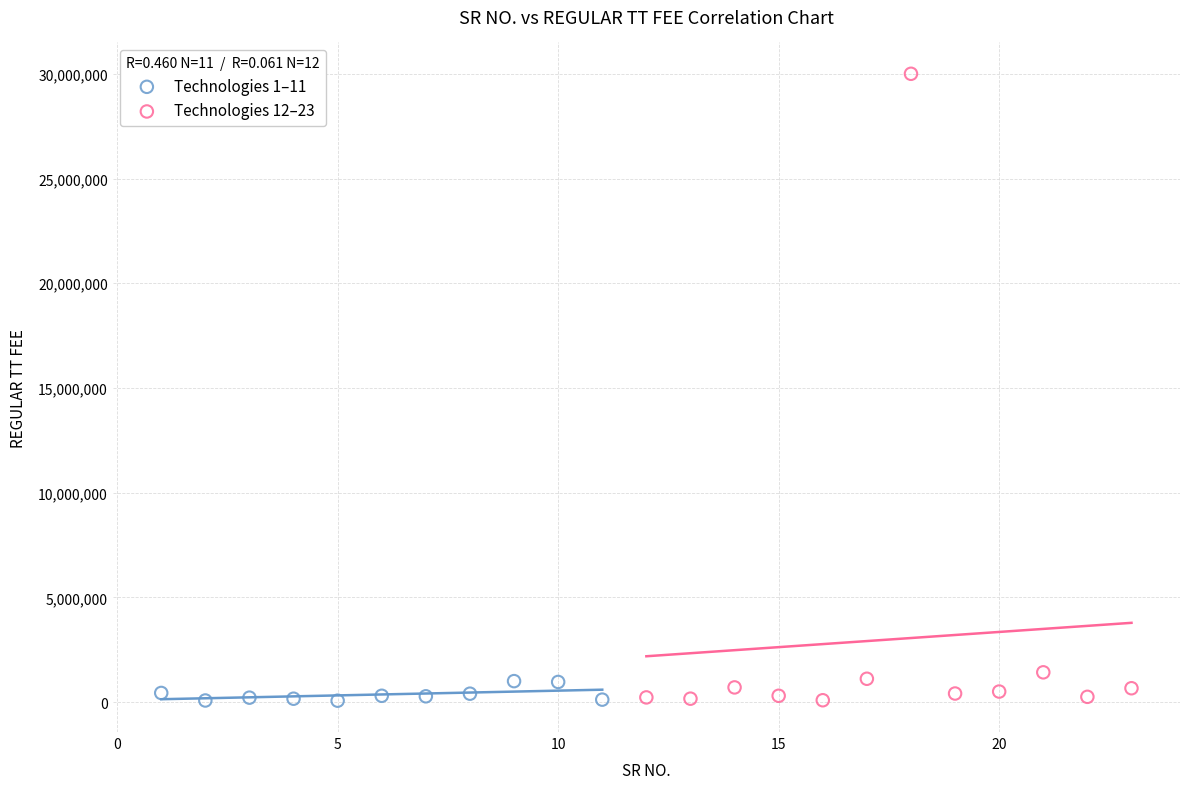

Which series has the widest spread of Y values?

Technologies 12–23